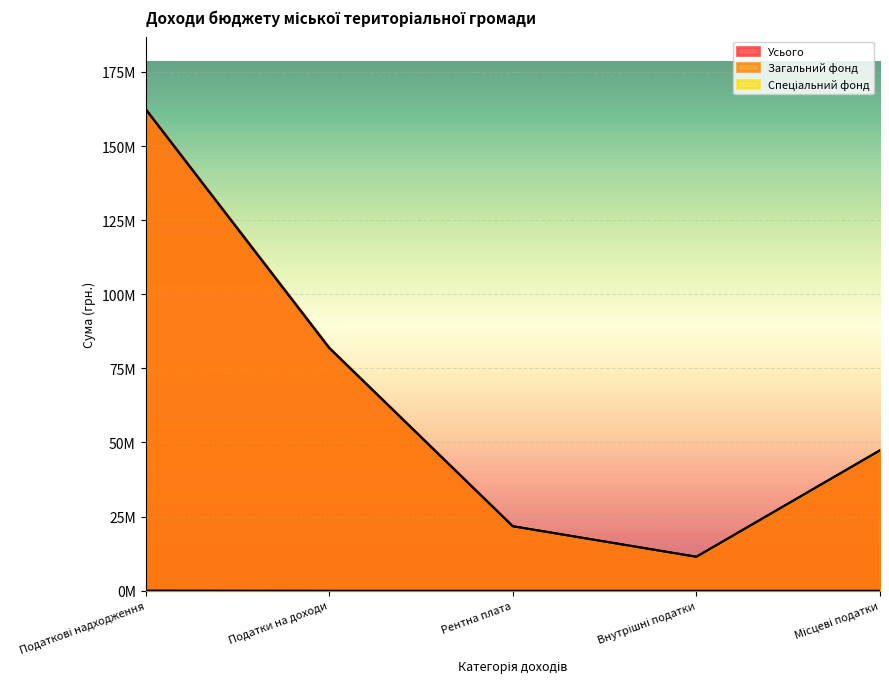

What is the label of the 3rd point from the right?

Рентна плата